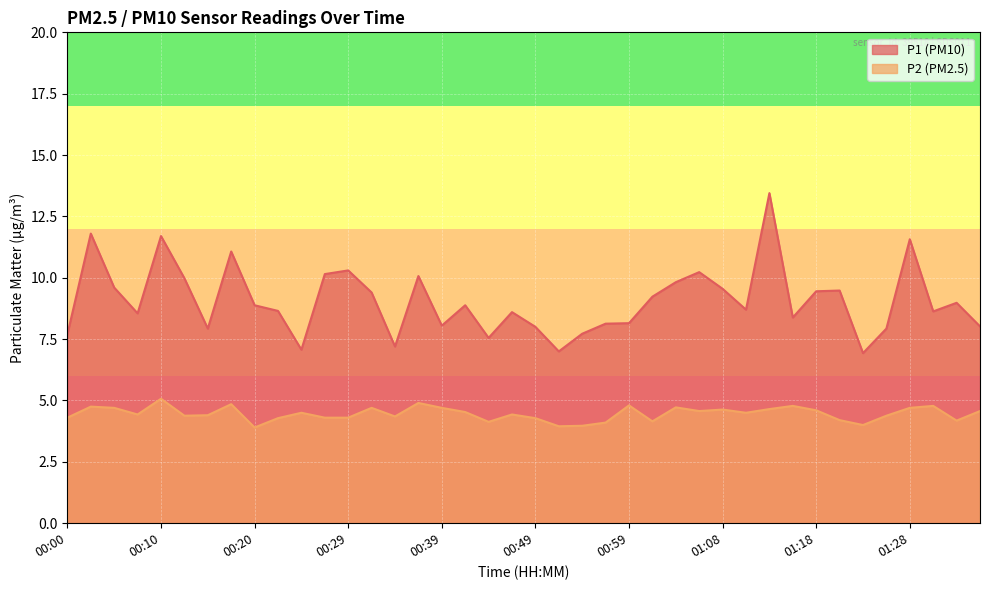

What is the label of the 8th point from the left?

00:17